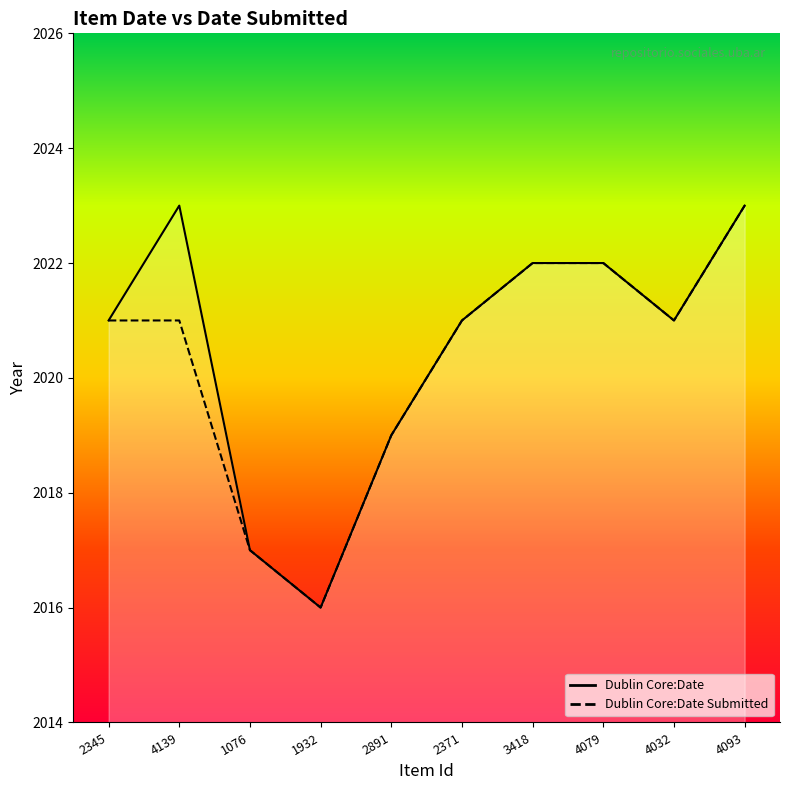

Does the chart display data point markers on the line(s)?

No